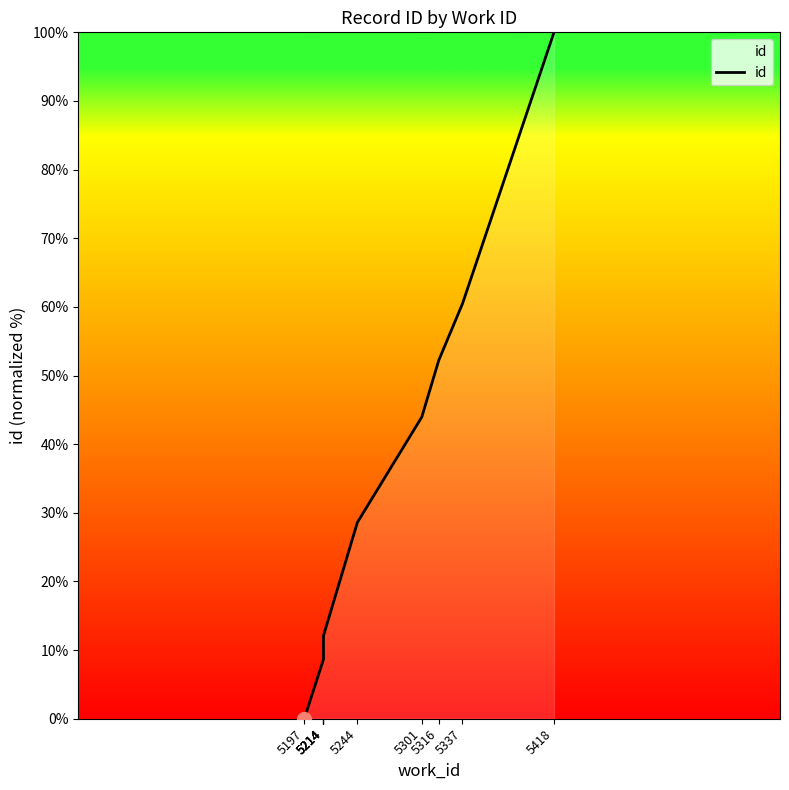

Which has a higher value, 5244 or 5214?

5244